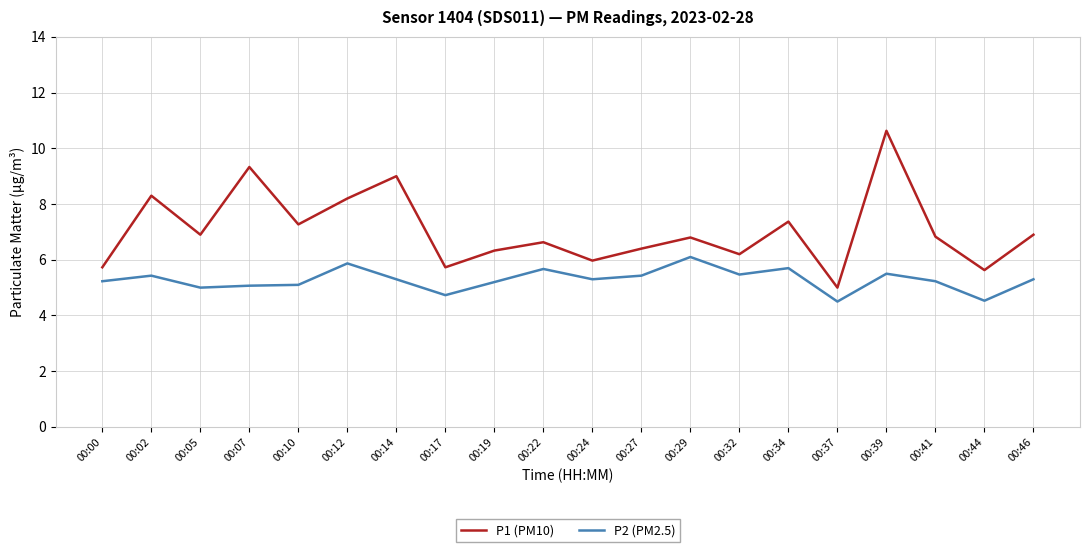

List the series in order of their peak value, lowest first.

P2 (PM2.5), P1 (PM10)